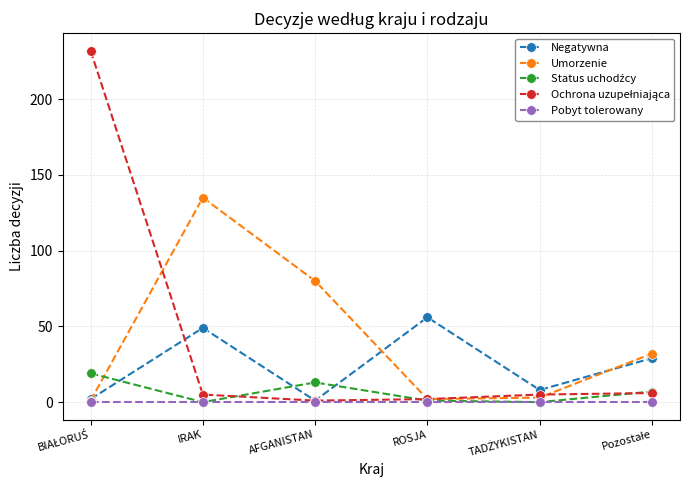

Between AFGANISTAN and ROSJA, which series saw the biggest shift?

Umorzenie